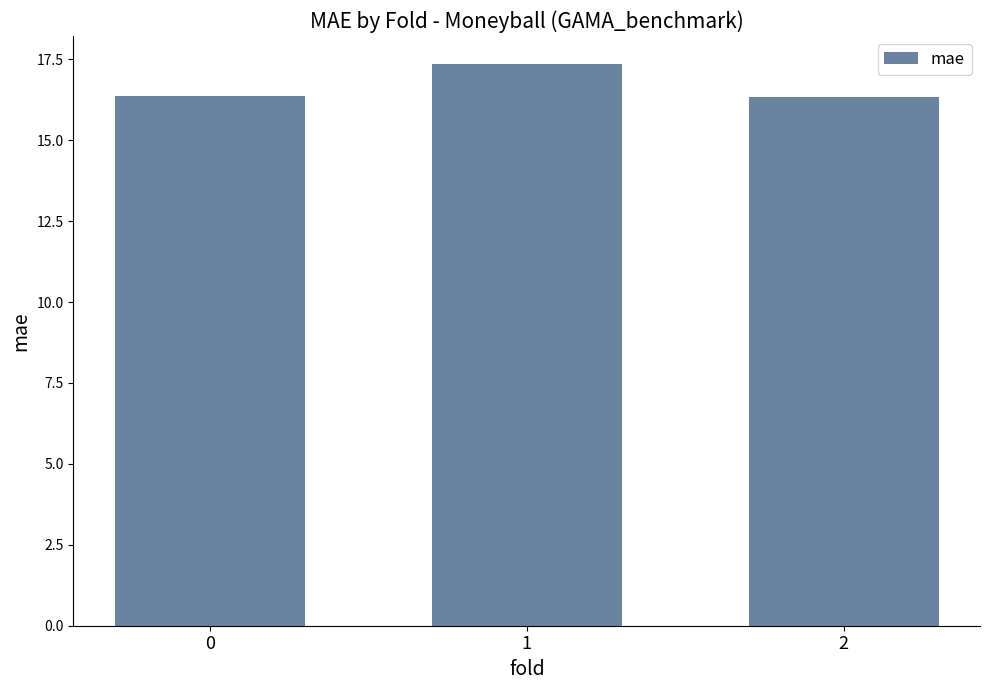

True or false: the data shows 27.2 at 0.

False